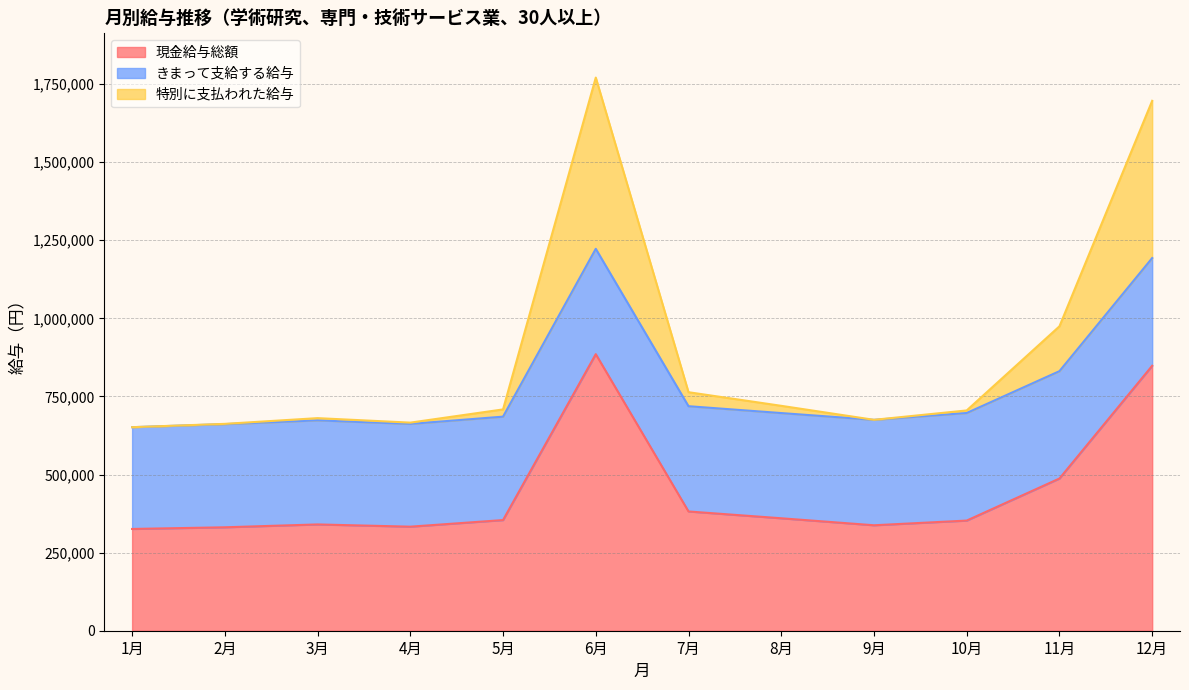

What is the highest value of the 現金給与総額 series?

885467